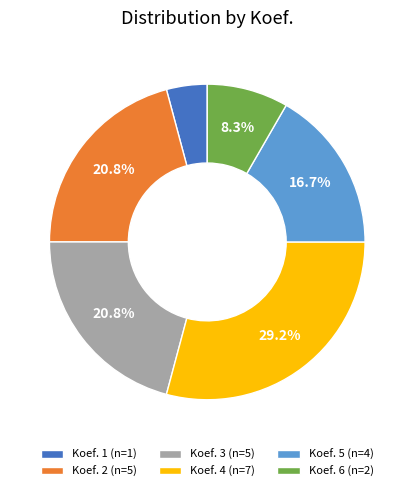

What is the total percentage of Koef. 6 (n=2) and Koef. 4 (n=7)?

37.5%